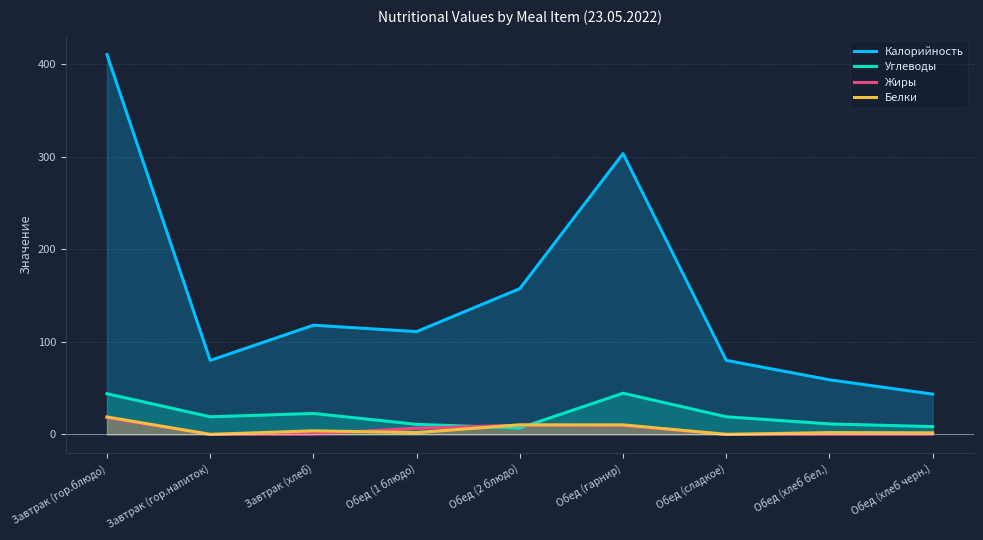

What is the label of the 3rd point from the right?

Обед (сладкое)